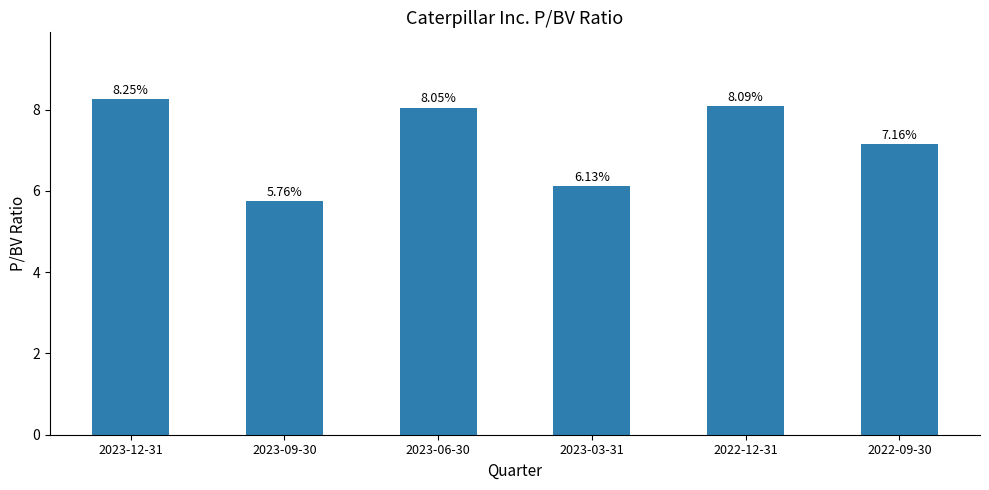

Is it true that the value at 2023-03-31 is 6.1?

True